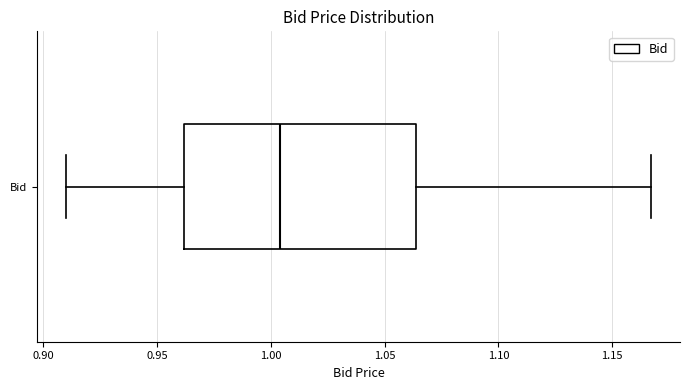

Where is the left edge of the box for Bid on the x-axis? The values are not printed on the chart, so give them approximately, as read against the axis.

0.960